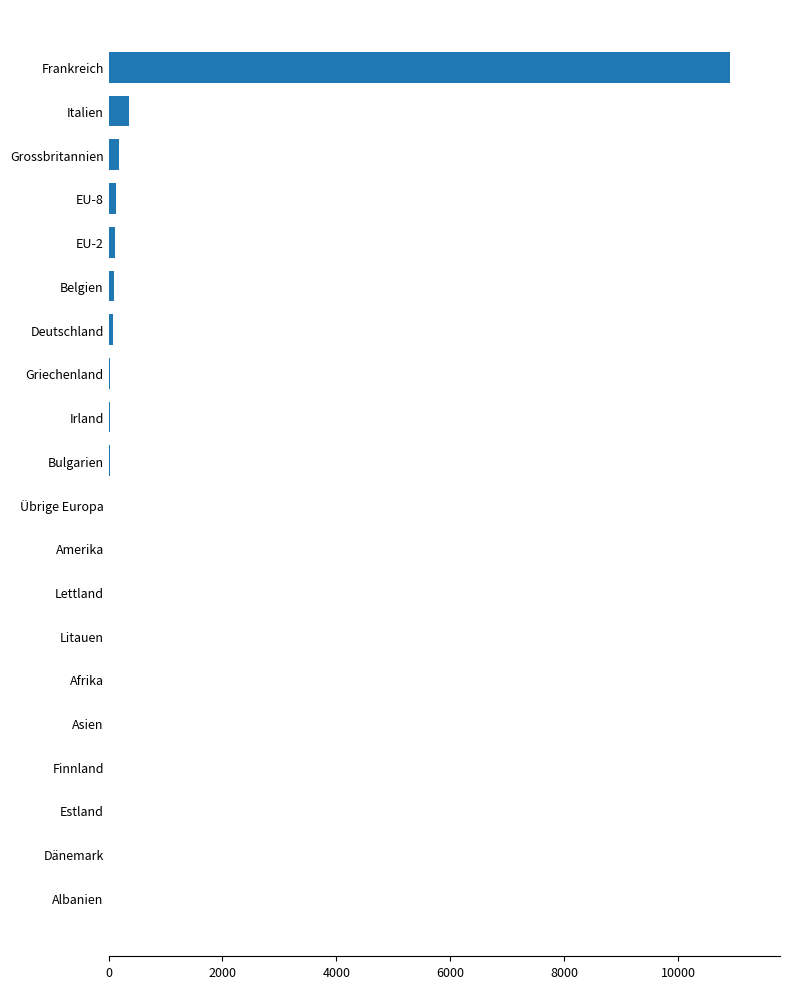

Between Lettland and Frankreich, which is larger?

Frankreich